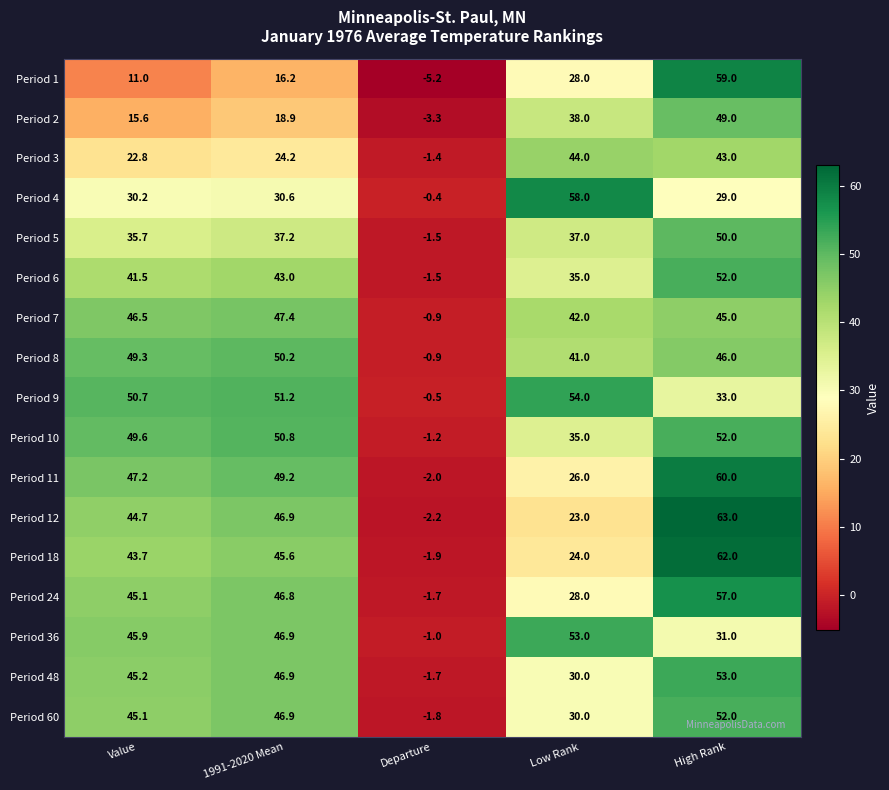

Which series has the largest range (max minus min)?

Period 12